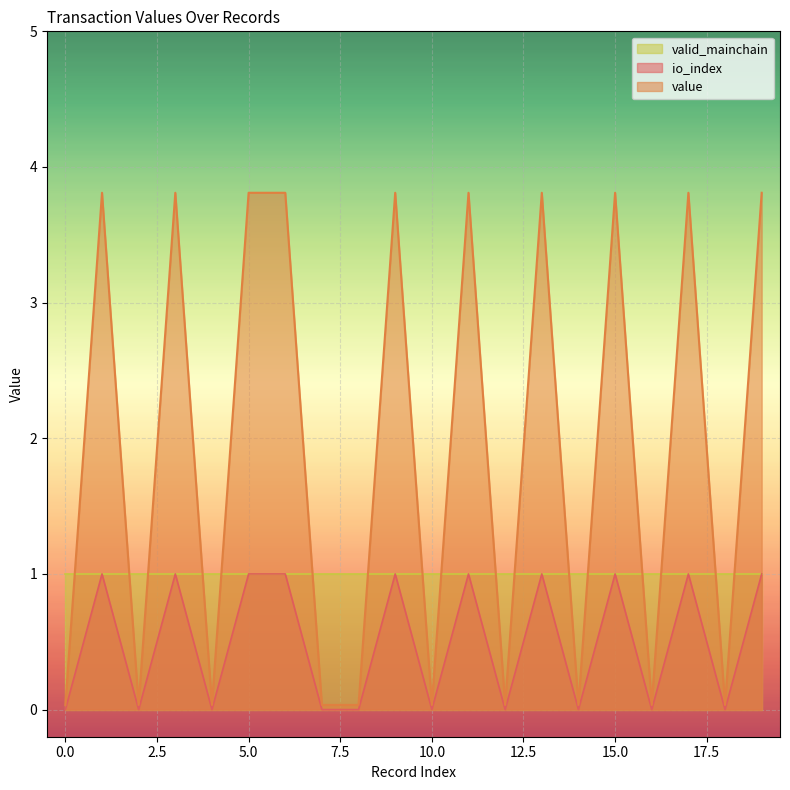

At which category is the sum across all series the highest?

1